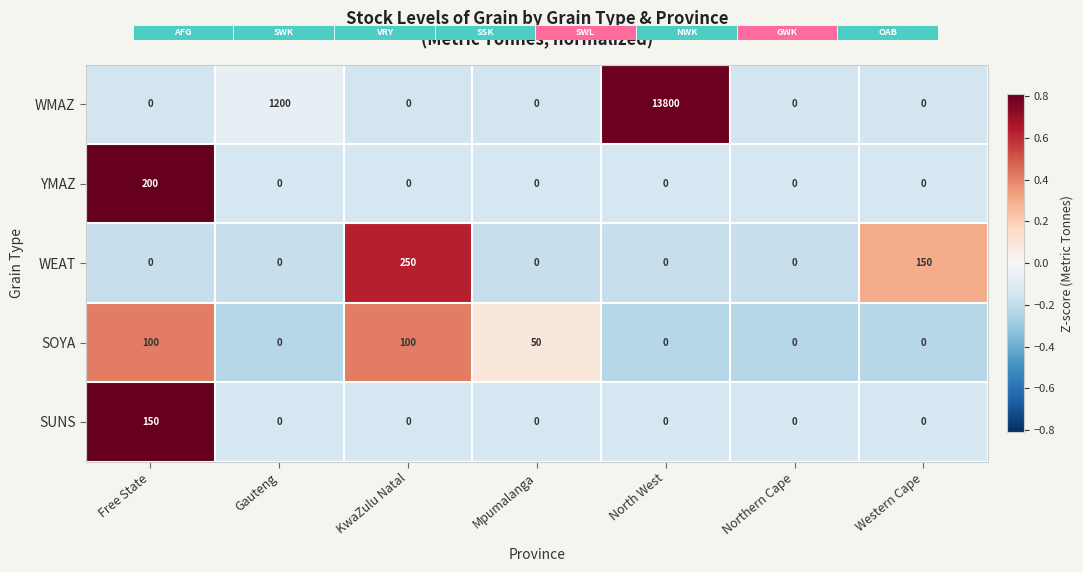

What is the difference between the maximum and minimum values in the YMAZ series?

200